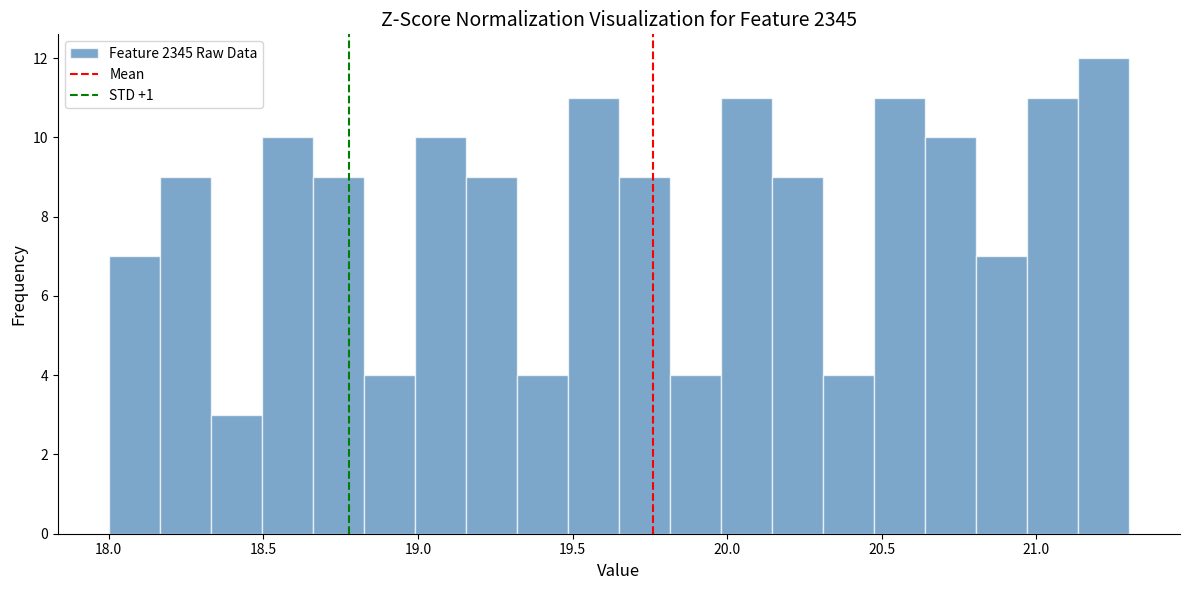

Around what value on the x-axis is the tallest bar? Give the approximate position of its centre, as read against the axis.

21.20